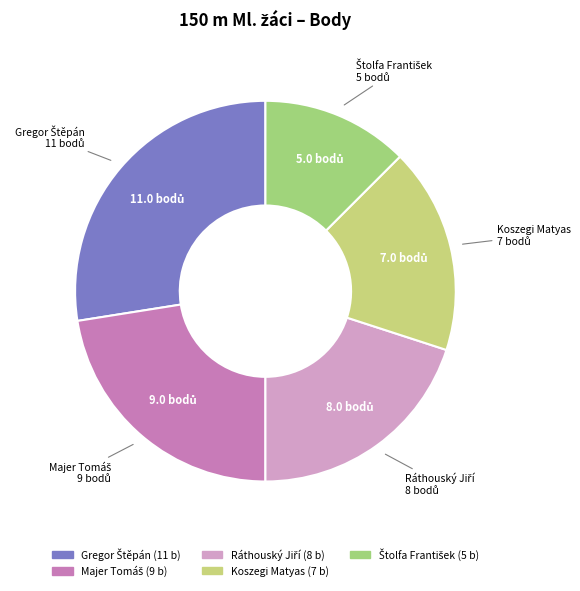

Does any single category account for the majority?

No